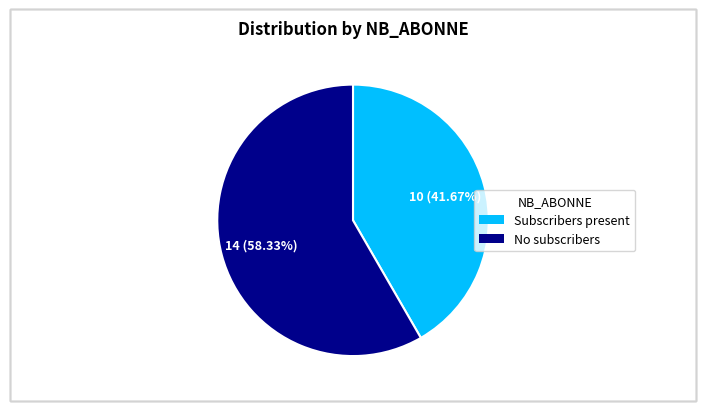

Is there a majority slice in this chart?

Yes